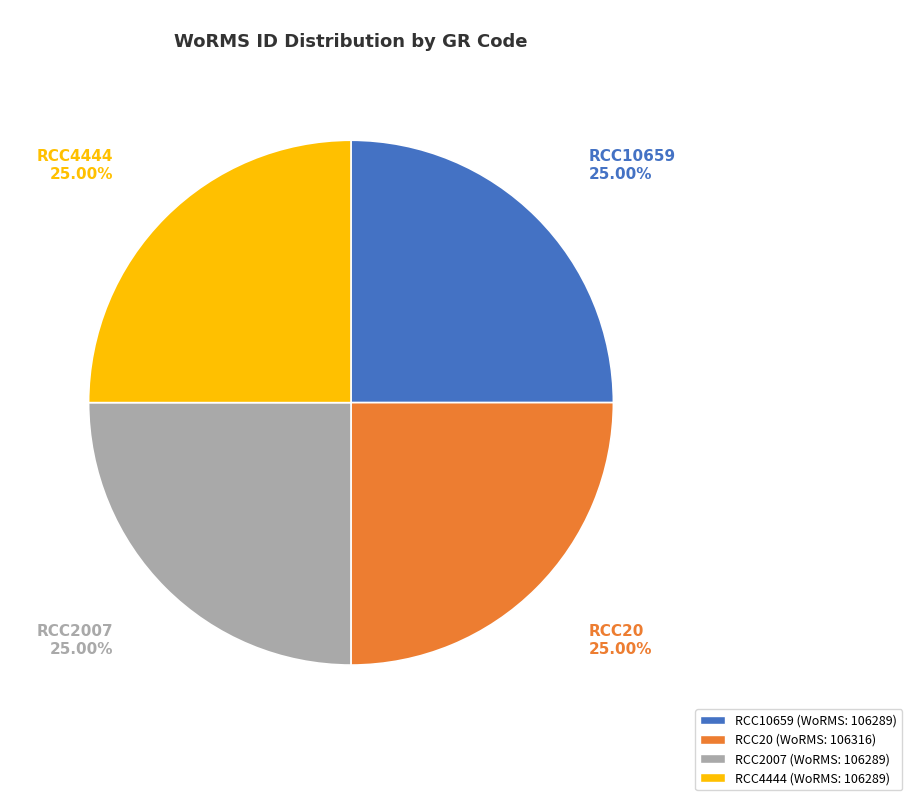

Is there any slice that represents more than half of the pie?

No